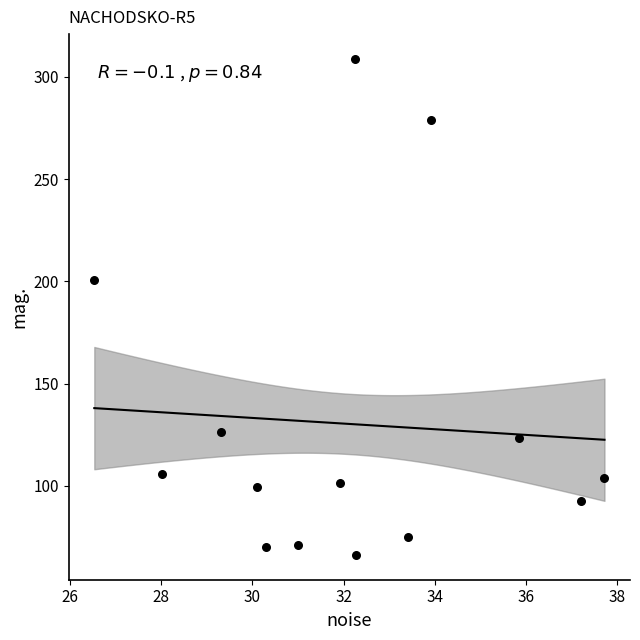

What is the range of X values (max minus min)?

11.2